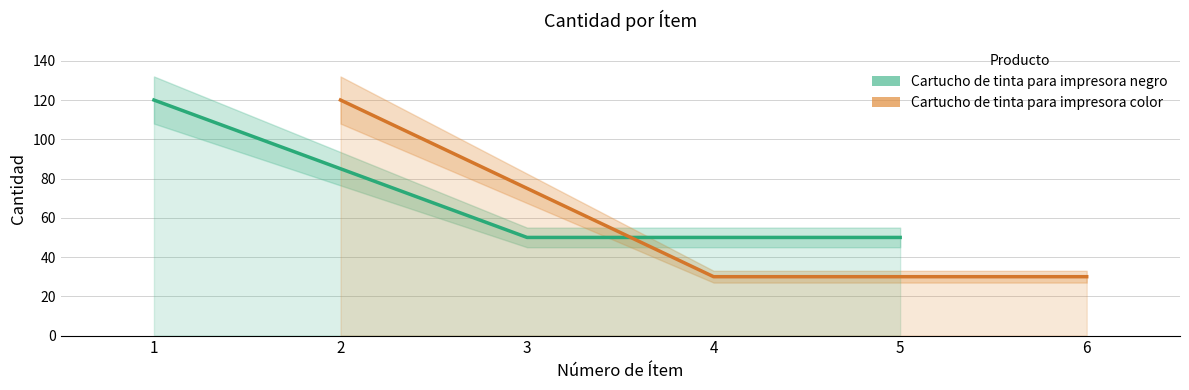

List the series in order of their peak value, lowest first.

Cartucho de tinta para impresora negro, Cartucho de tinta para impresora color